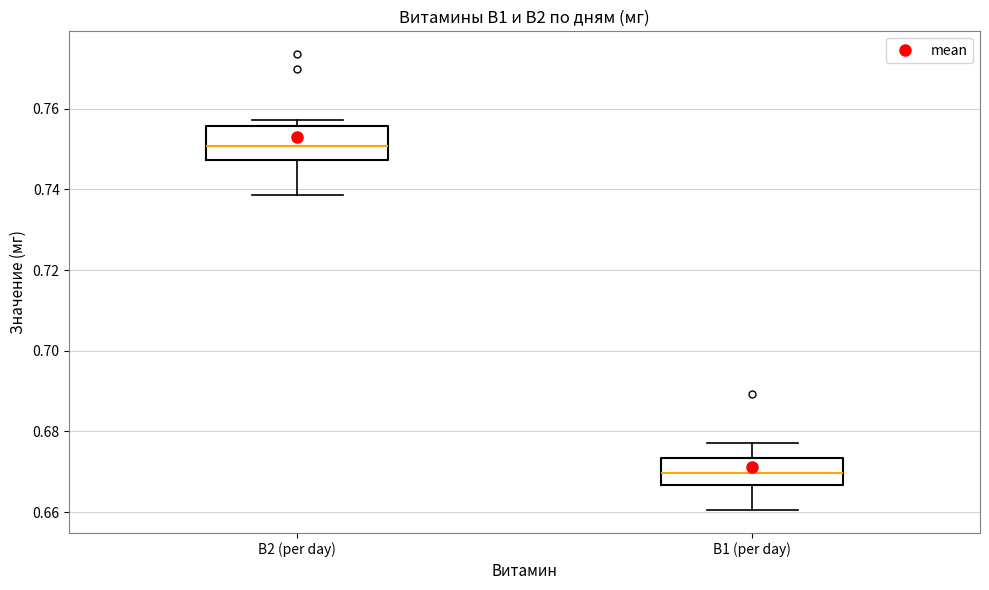

Reading left to right, transcribe this box plot: for each box, give where its median line is, the range the box spans, and where its two whiskers end, as read against the y-axis. The values are not printed on the chart, so give them approximately, as read against the axis.

В2 (per day): median 0.750, box 0.748 to 0.756, whiskers 0.738 to 0.758
В1 (per day): median 0.670, box 0.666 to 0.674, whiskers 0.660 to 0.678